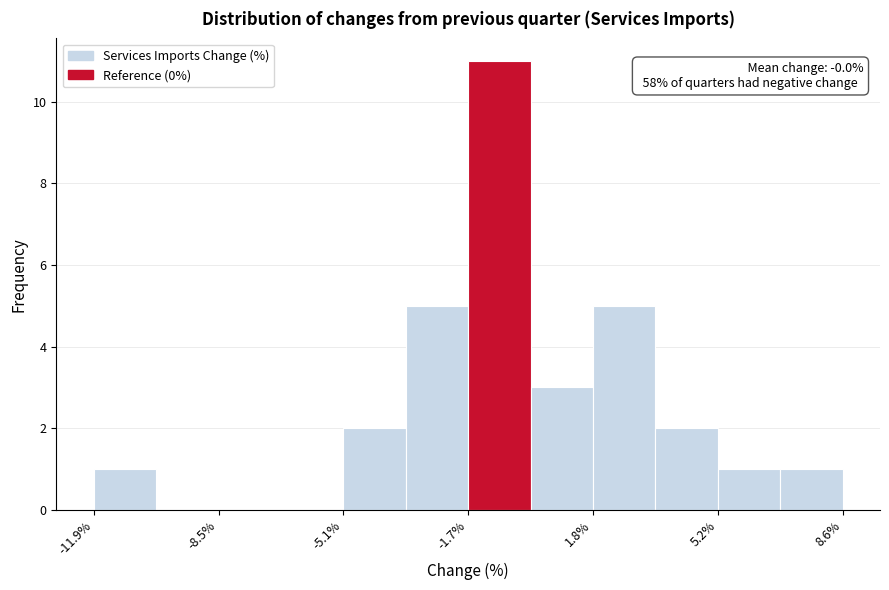

Around what value on the x-axis is the tallest bar? Give the approximate position of its centre, as read against the axis.

-1.0